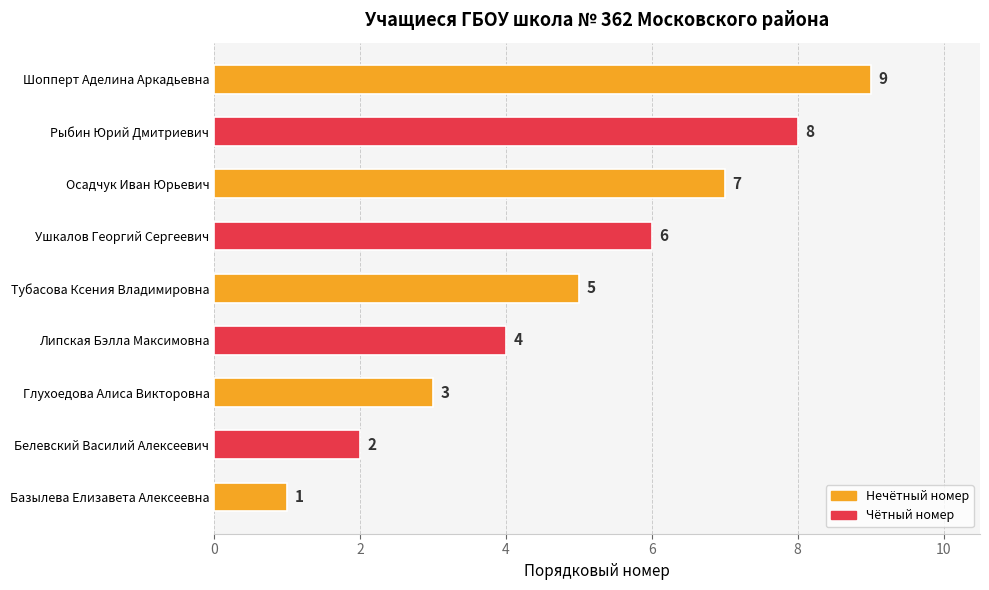

Count the values in the range 3 to 7.

5